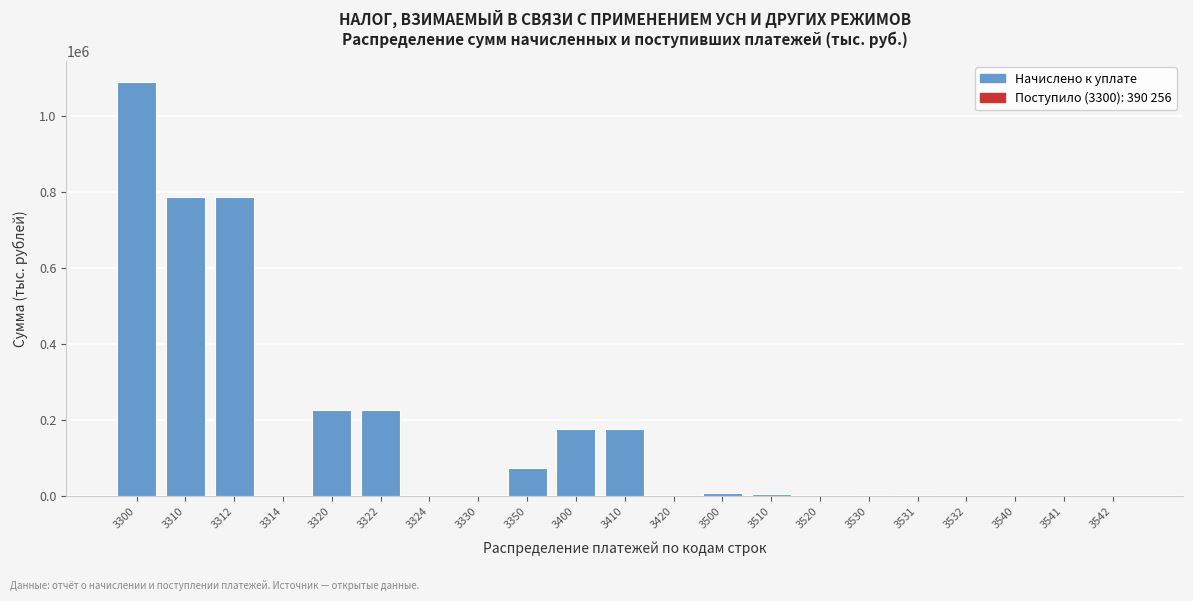

What is the sum of all values?

3563916